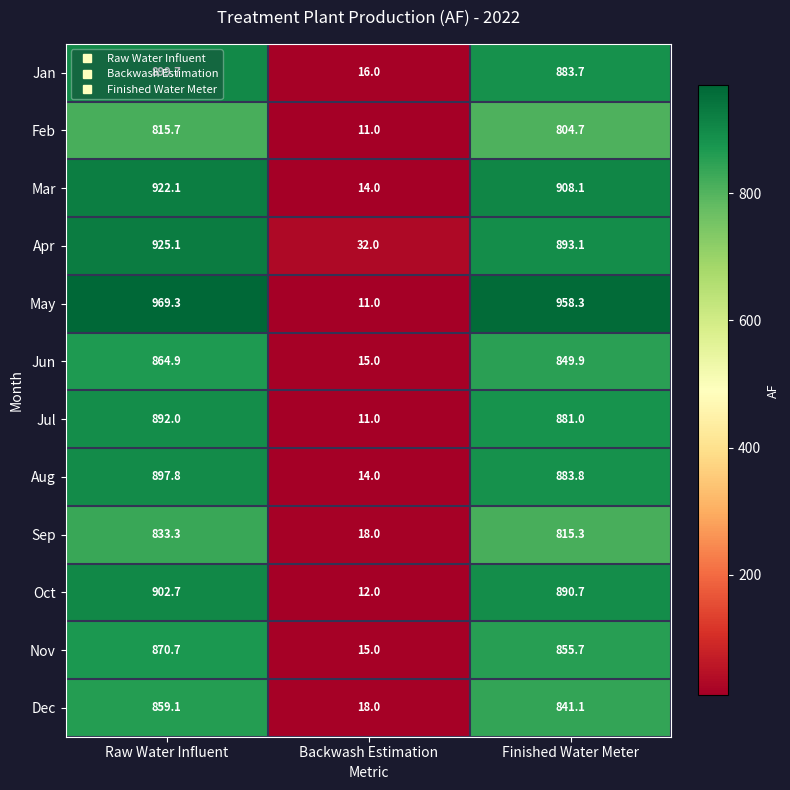

The value of May at Backwash Estimation is 11.0. True or false?

True